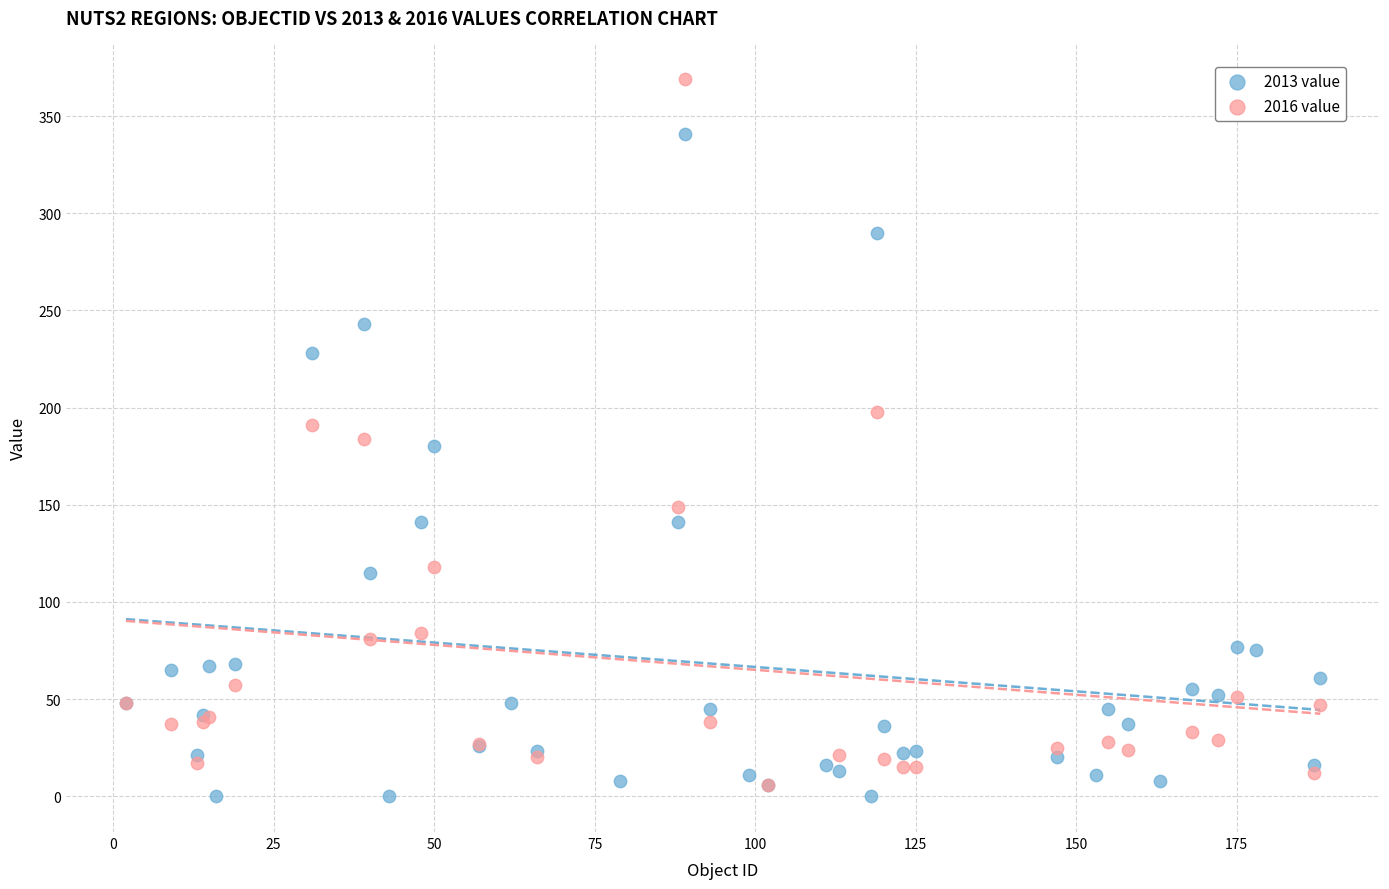

Which series has the widest spread of Y values?

2016 value